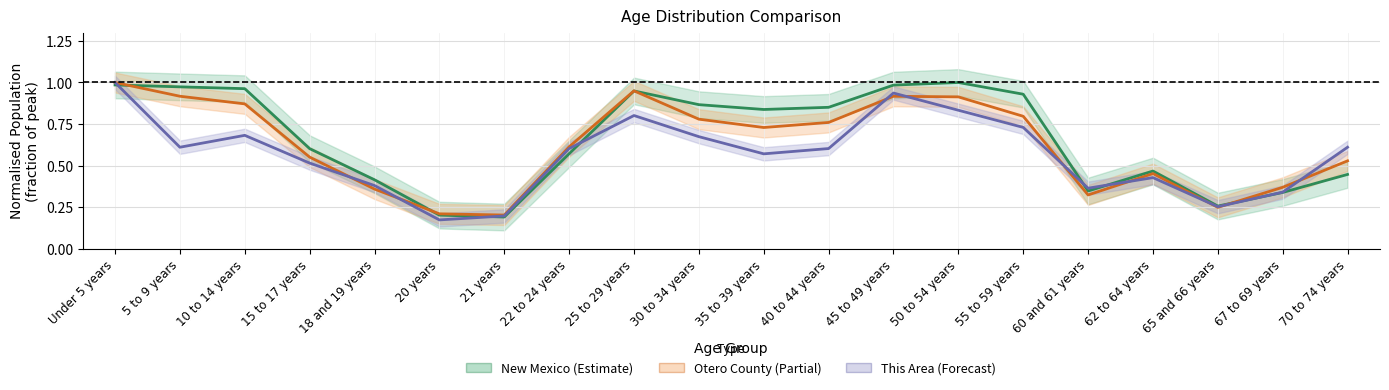

True or false: This Area and Otero County intersect in this chart.

True